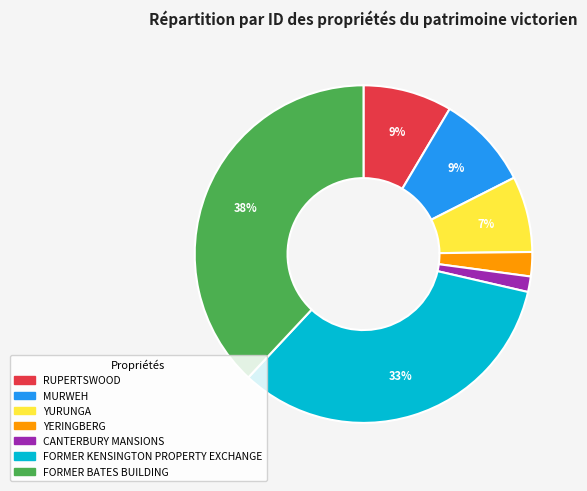

Combined, do FORMER BATES BUILDING and MURWEH account for over 50%?

No